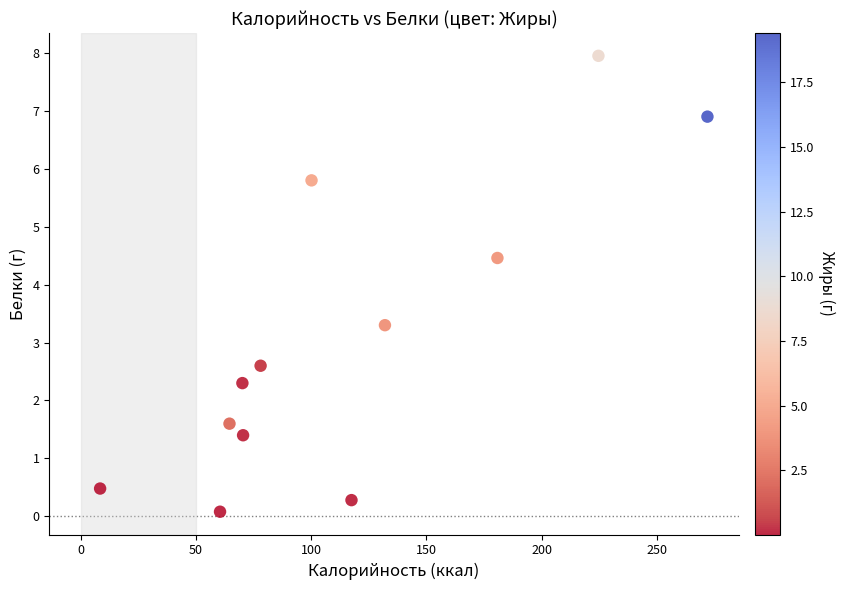

What is the range of X values (max minus min)?

263.5